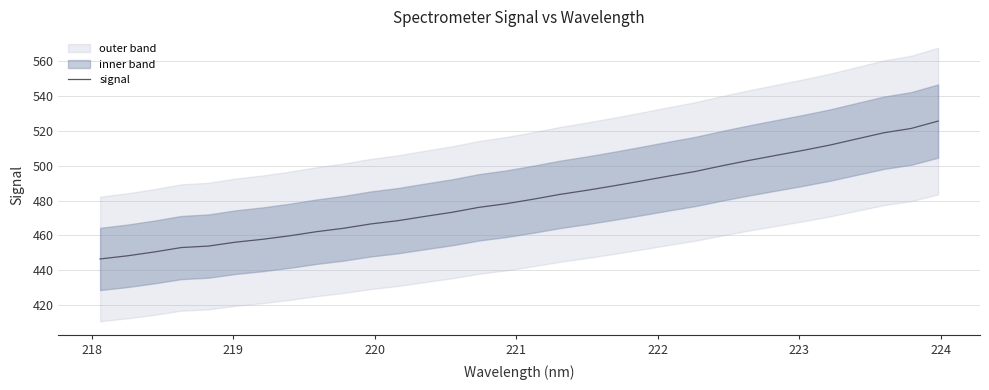

What is the maximum value for signal?

525.6